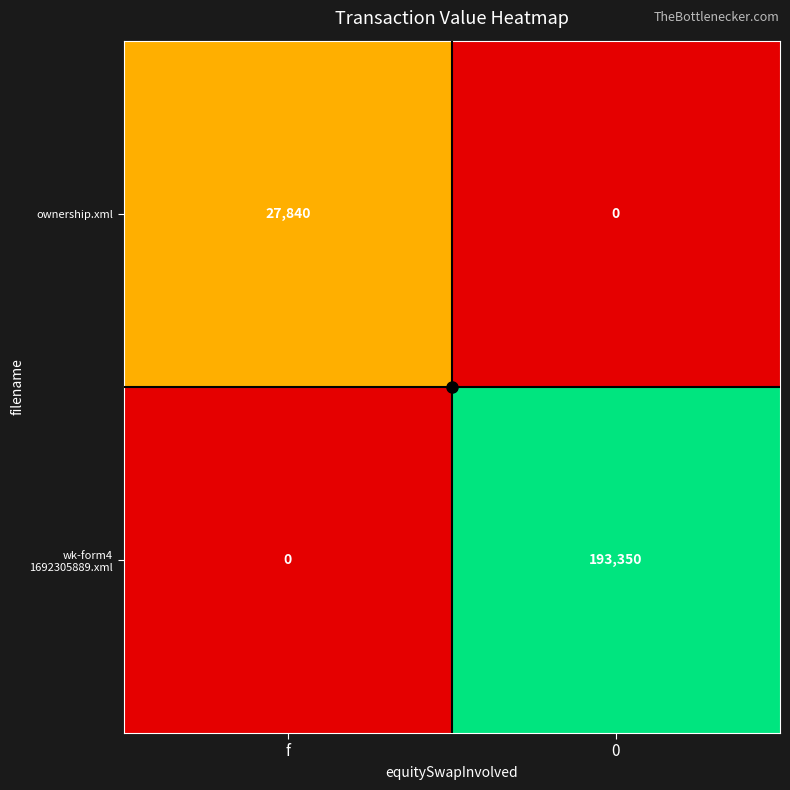

What is the maximum value for ownership.xml?

27840